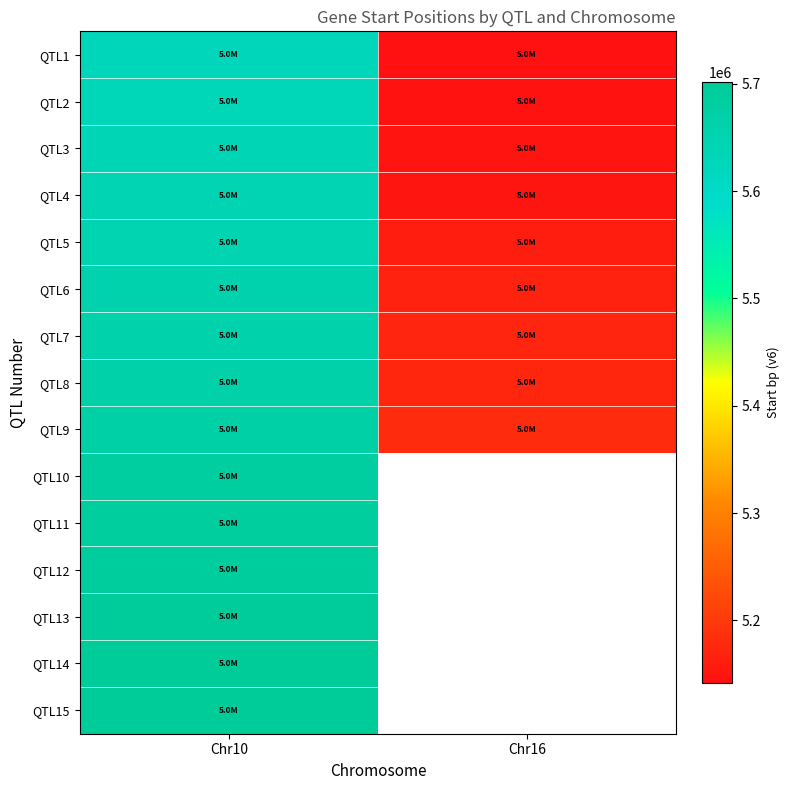

Is the value of QTL7 at Chr10 greater than the value of QTL9 at Chr16?

Yes